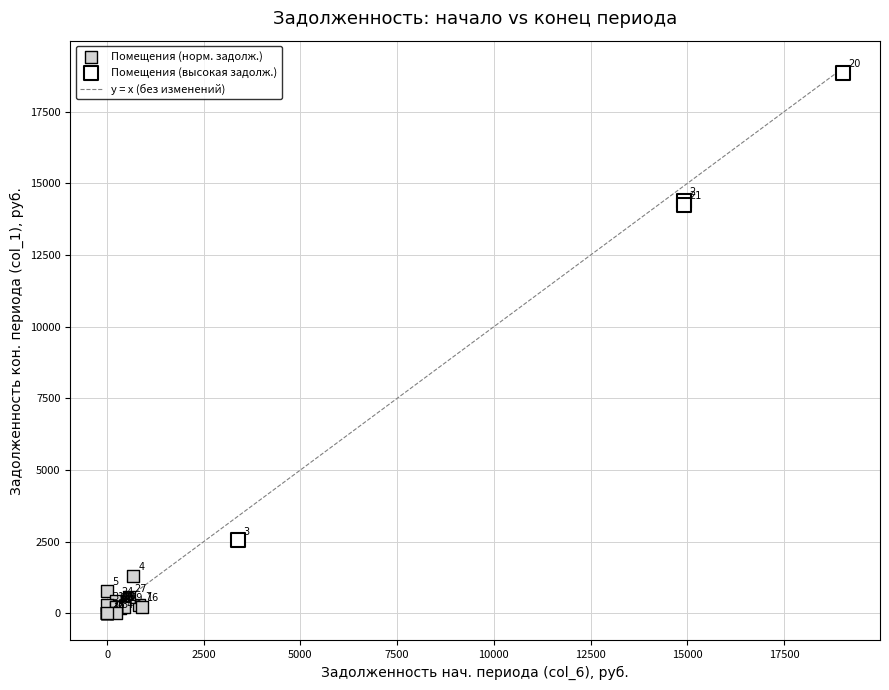

Which series reaches the minimum Y coordinate?

Помещения (норм. задолж.)